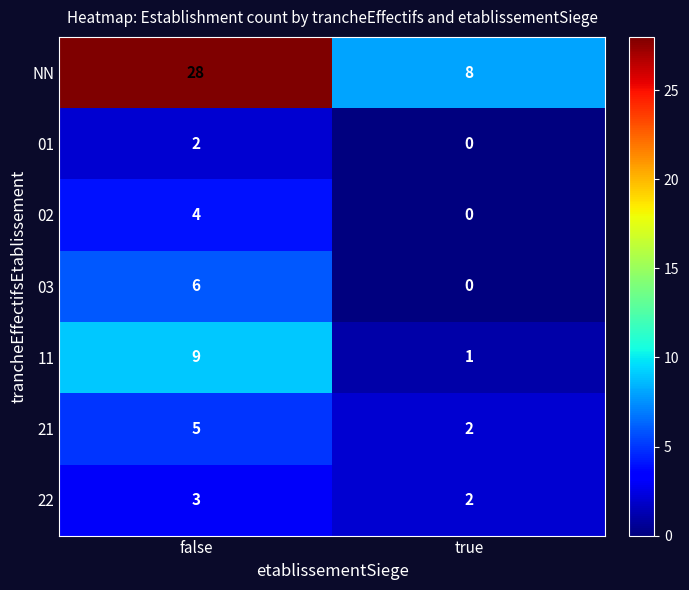

Read the NN value at true, to the nearest 10.

10